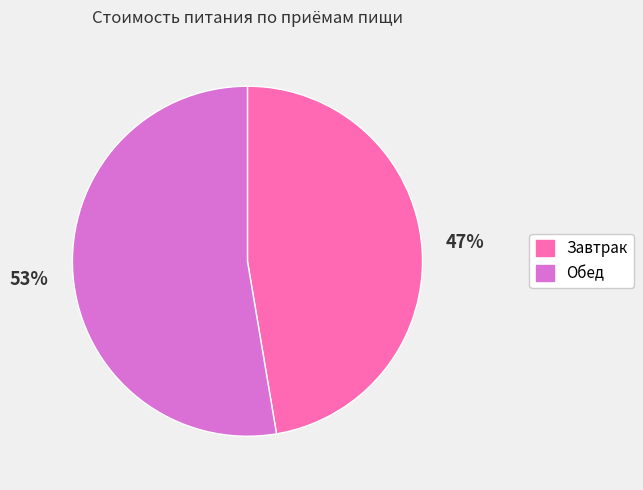

True or false: Завтрак accounts for 61% of the total.

False